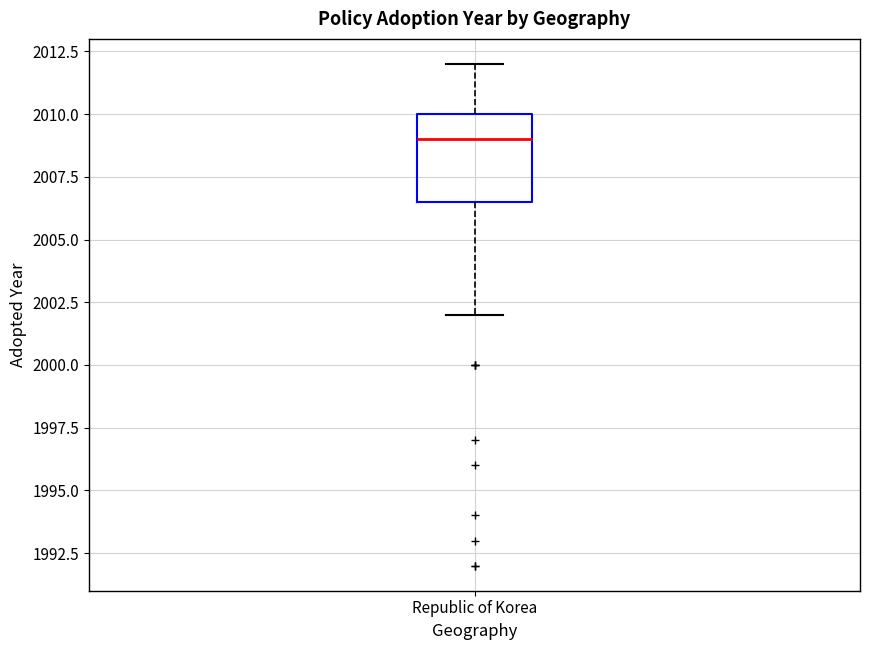

Transcribe this box plot: give where the median line is, the range the box spans, and where the two whiskers end, as read against the y-axis. The values are not printed on the chart, so give them approximately, as read against the axis.

median 2009.0, box 2006.5 to 2010.0, whiskers 2002.0 to 2012.0